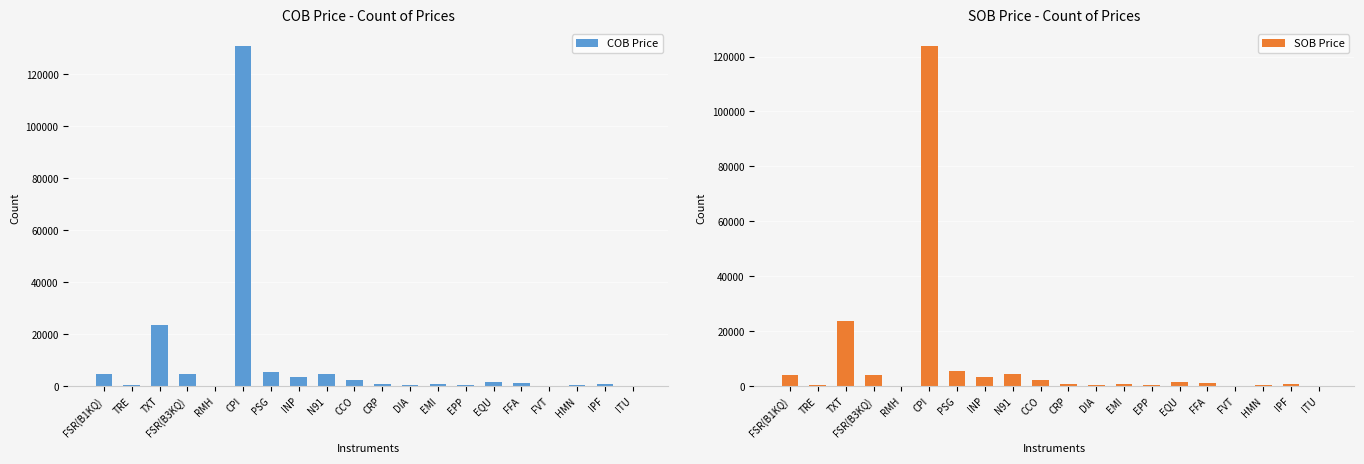

Rank the categories by SOB Price value from lowest to highest.

ITU, RMH, FVT, HMN, TRE, DIA, EPP, EMI, IPF, CRP, FFA, EQU, CCO, INP, FSR(B1KQ), FSR(B3KQ), N91, PSG, TXT, CPI